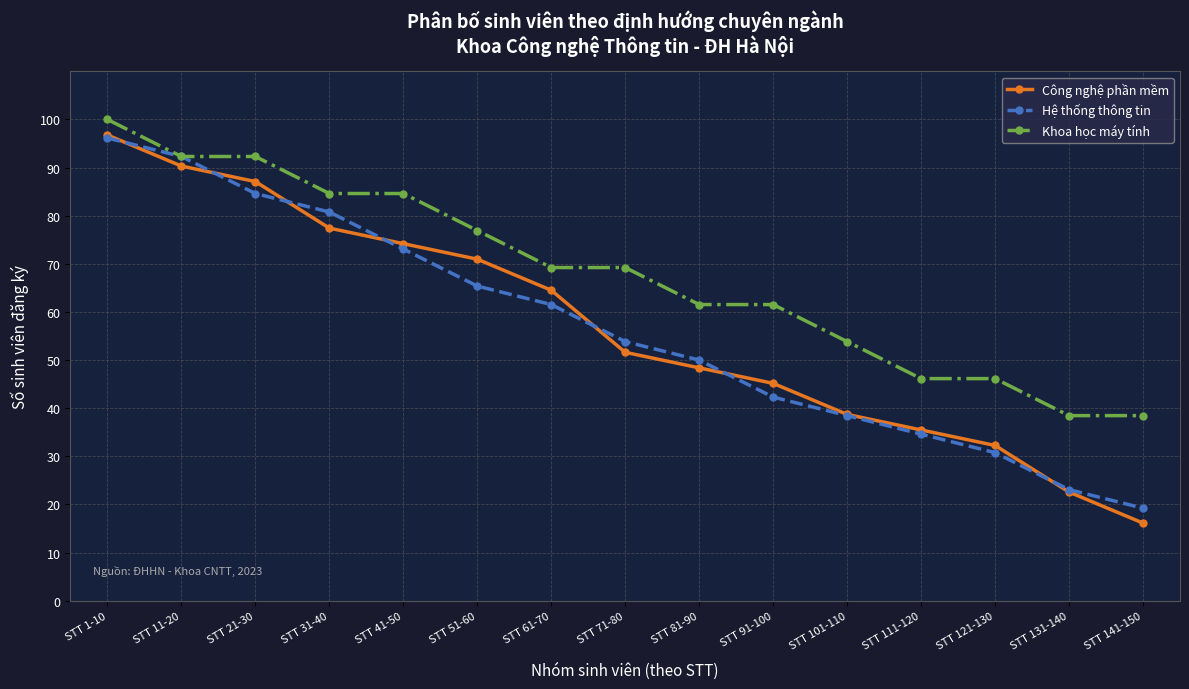

How many values in the Khoa học máy tính series are below 69?

7